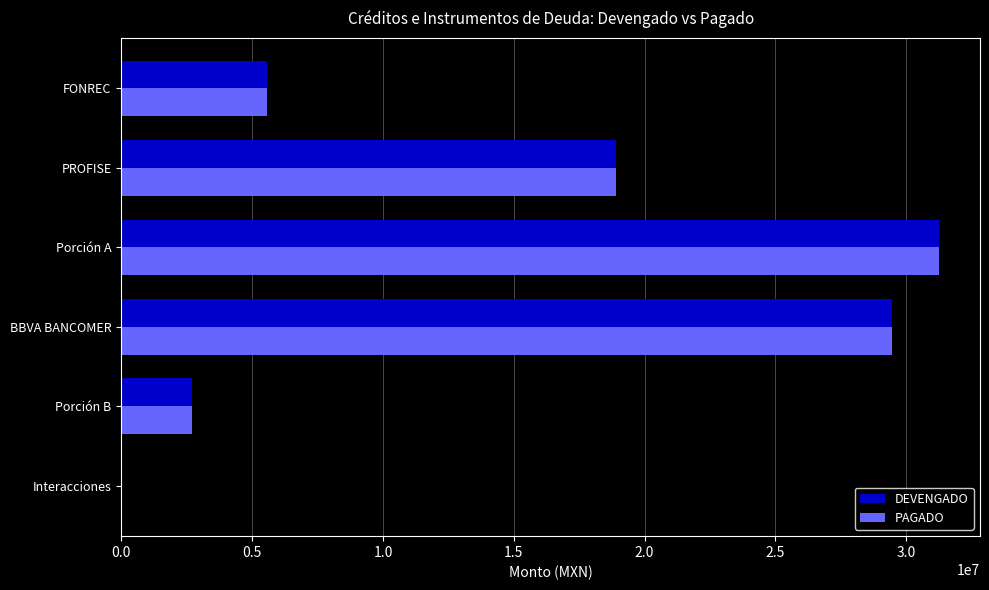

How many values in the PAGADO series exceed 18919488?

3